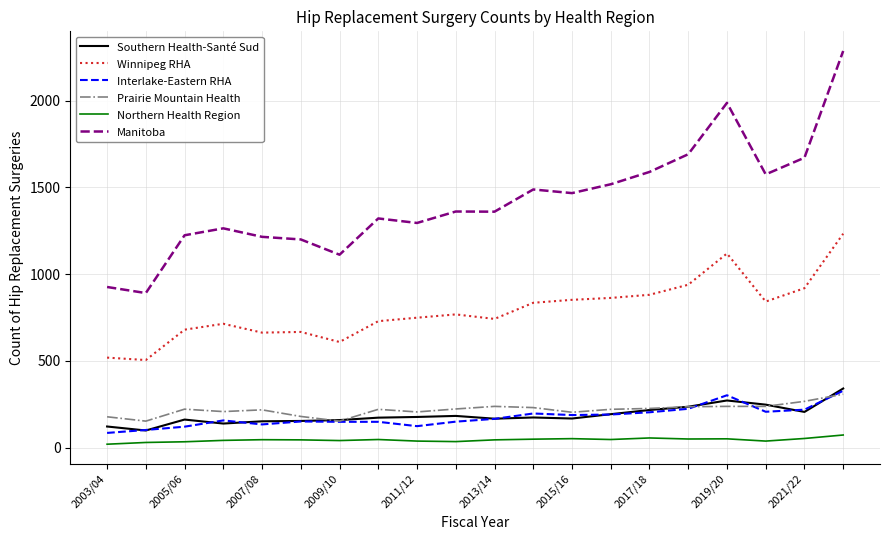

What are all the series names shown in the legend?

Southern Health-Santé Sud, Winnipeg RHA, Interlake-Eastern RHA, Prairie Mountain Health, Northern Health Region, Manitoba